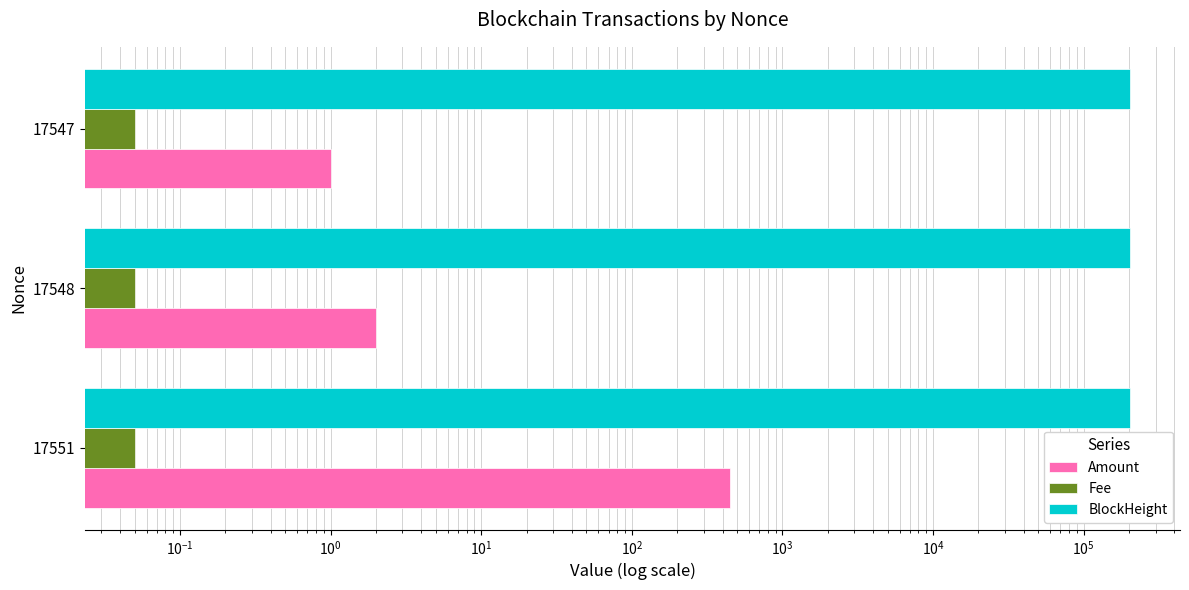

Which series has the widest spread of values?

Amount